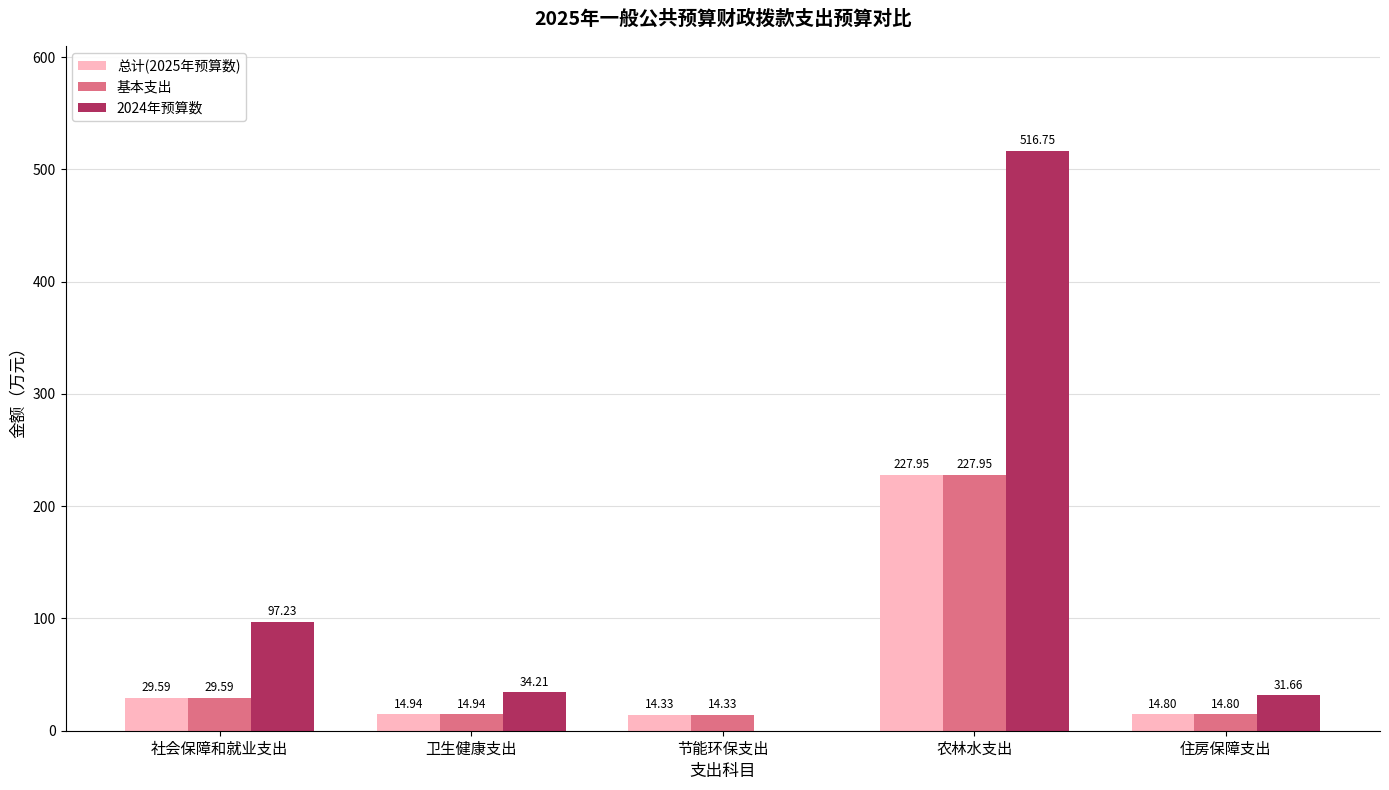

What is the spread (max minus min) of values at 节能环保支出?

14.3